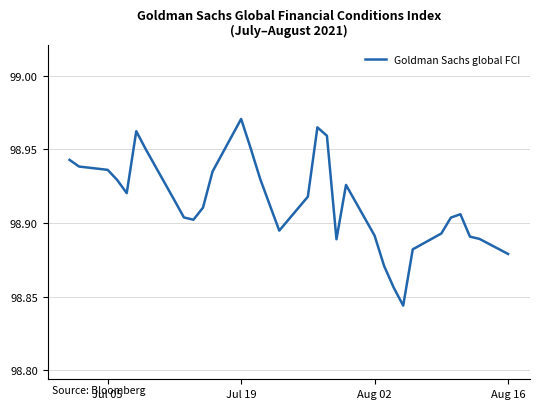

What is the sum of all values?

3264.2